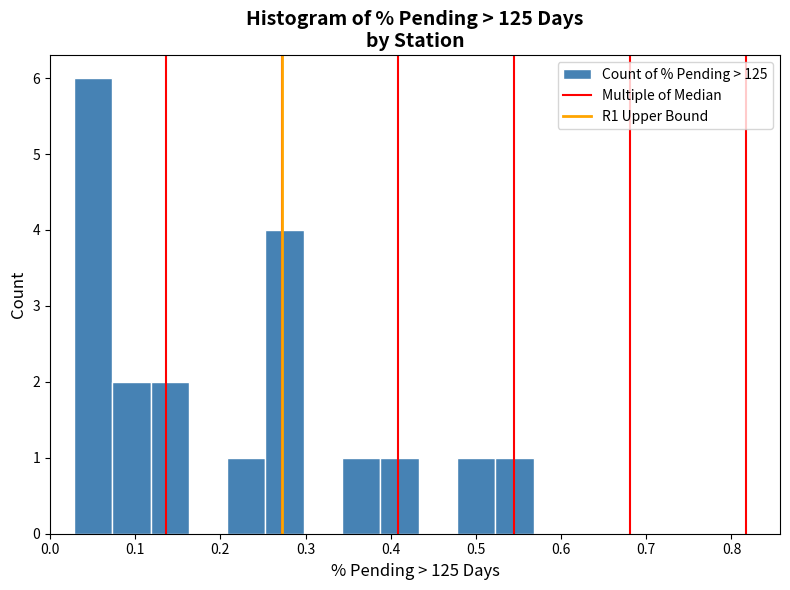

Reading left to right, transcribe this chart: for each bar, give the range it covers on the x-axis and its height. Neither the bar edges nor the heights are printed on the chart, so give them approximately, as read against the axes.

0.03 to 0.07: 6
0.07 to 0.12: 2
0.12 to 0.16: 2
0.16 to 0.21: 0
0.21 to 0.25: 1
0.25 to 0.30: 4
0.30 to 0.34: 0
0.34 to 0.39: 1
0.39 to 0.43: 1
0.43 to 0.48: 0
0.48 to 0.52: 1
0.52 to 0.57: 1